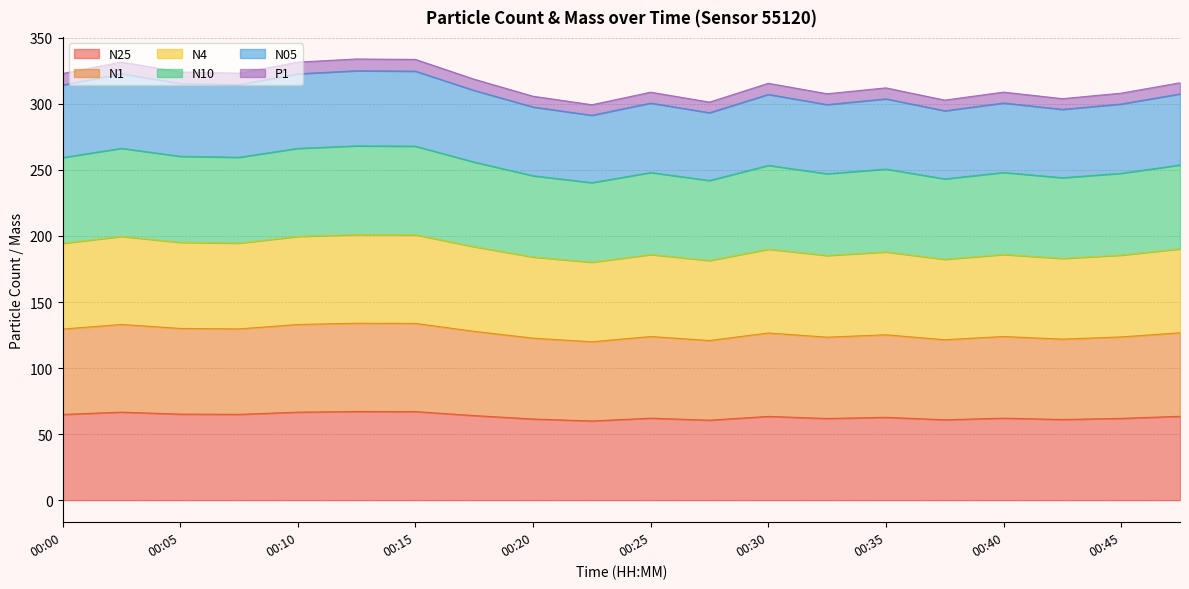

Which series changed the most between 00:03 and 00:20?

N1